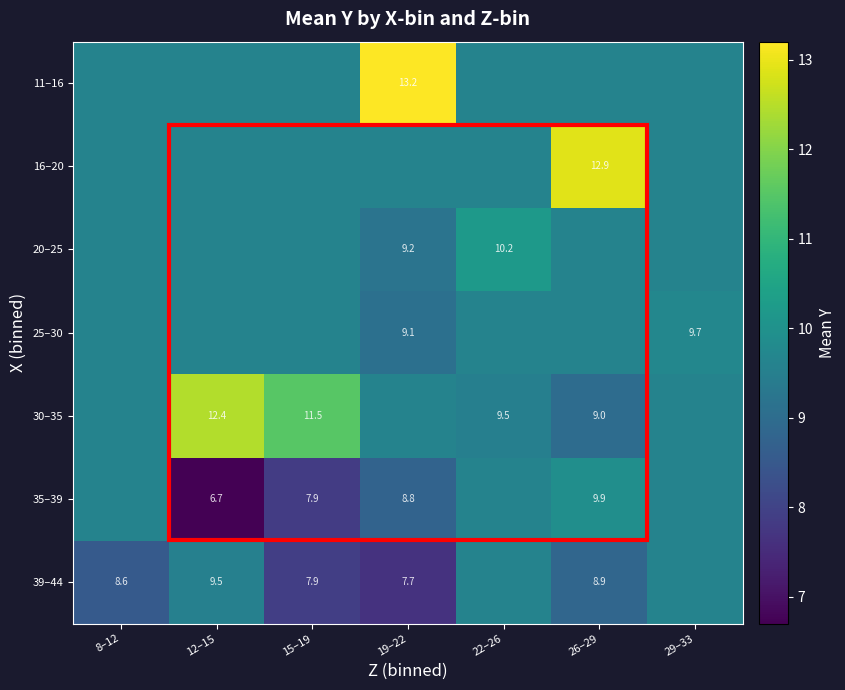

The 39–44 series shows 9.5 at 12–15. True or false?

True